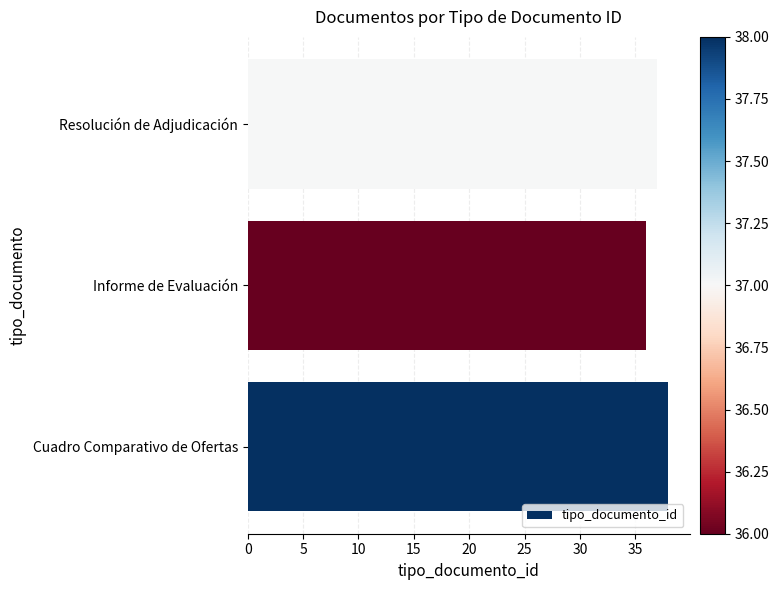

How many bars are there in total?

3